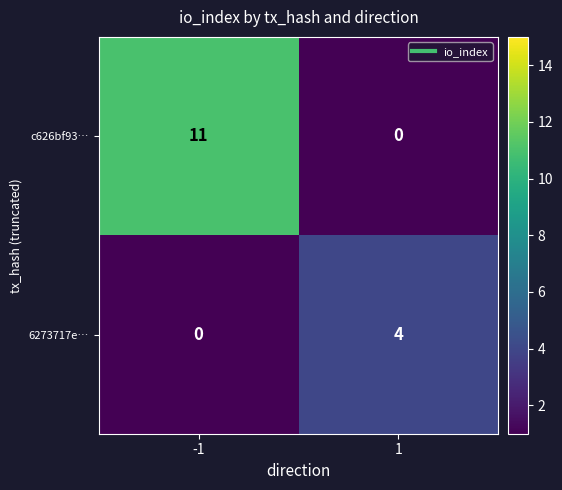

The value of 6273717e… at -1 is 0. True or false?

True